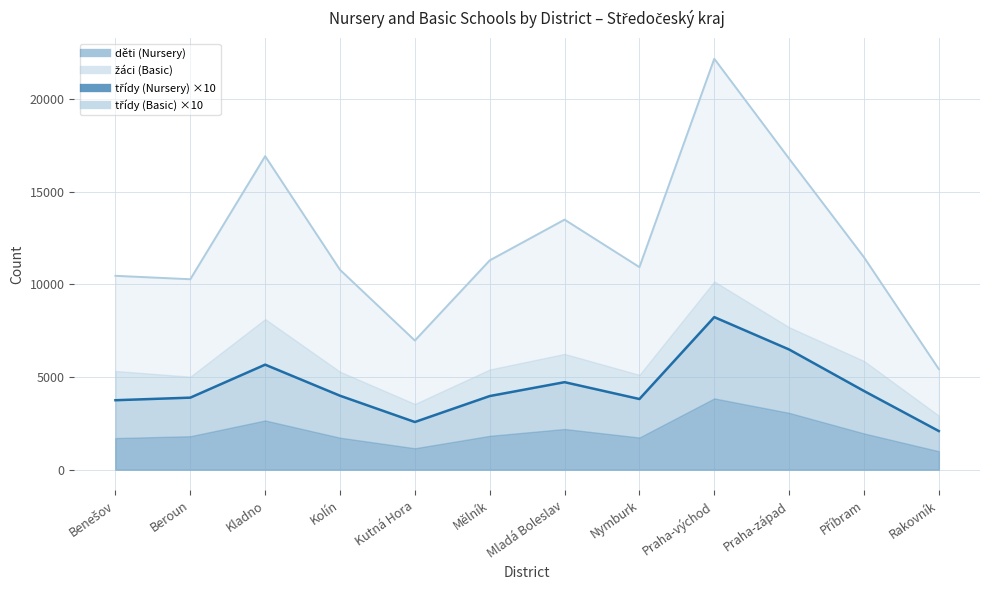

What is the maximum value for děti (Nursery)?

22166